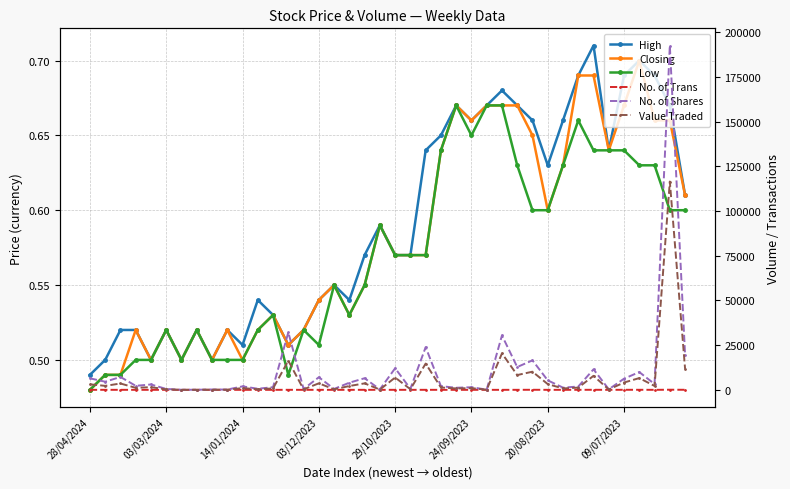

Which has a higher value, 9 or 39?

39